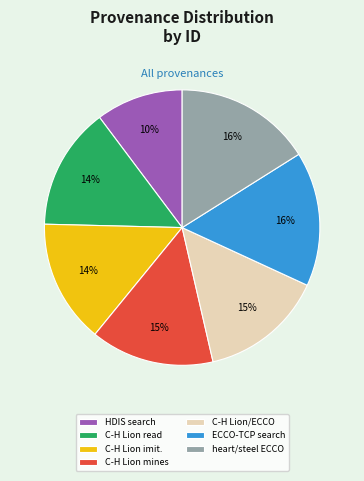

What percentage is the heart/steel ECCO slice, to the nearest percent?

16%